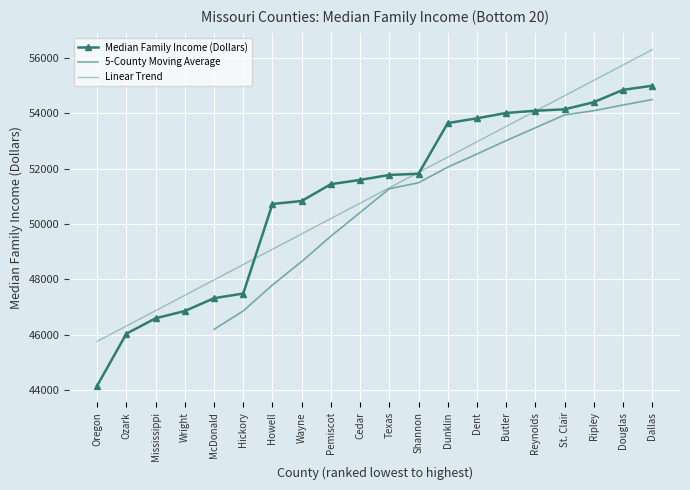

Is this an area chart (filled region under the line)?

No